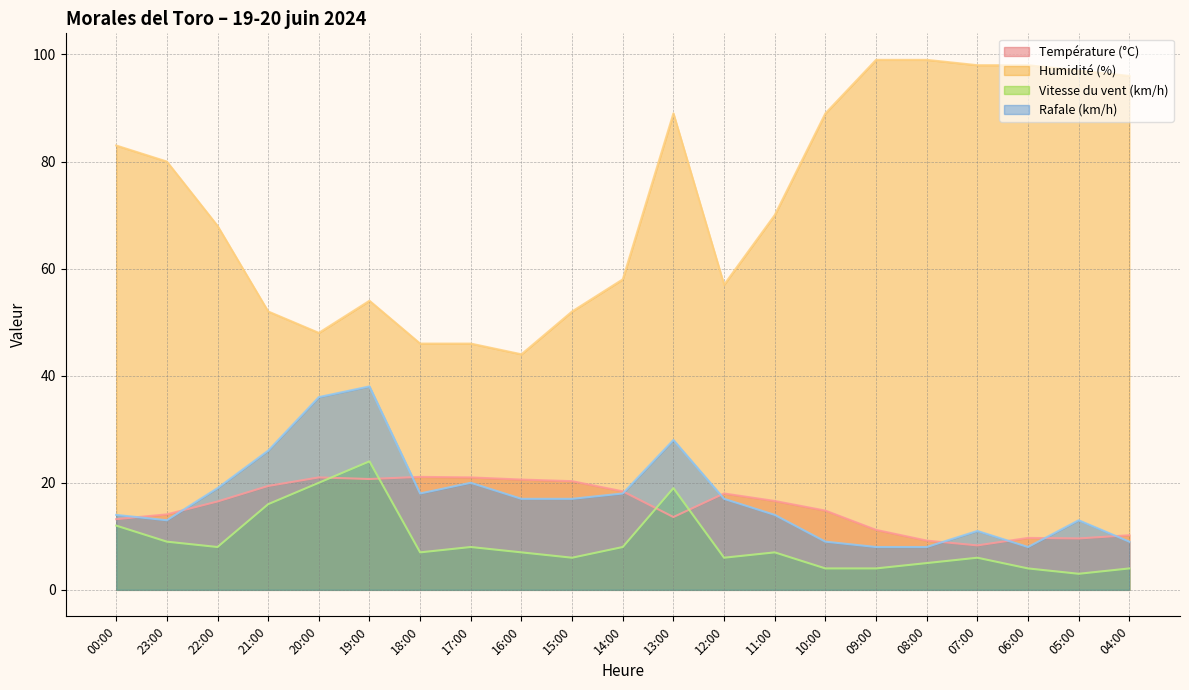

How many data points does each series have?

21